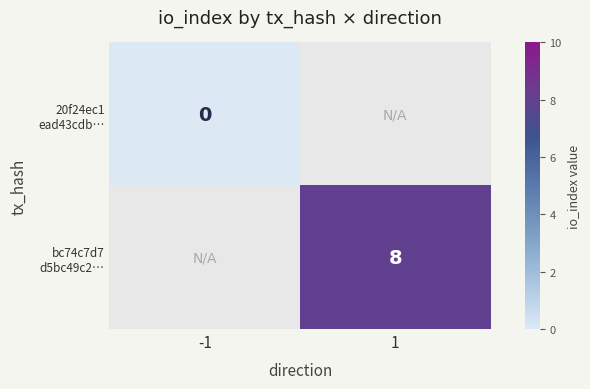

At which category does the chart reach its minimum across all series?

-1